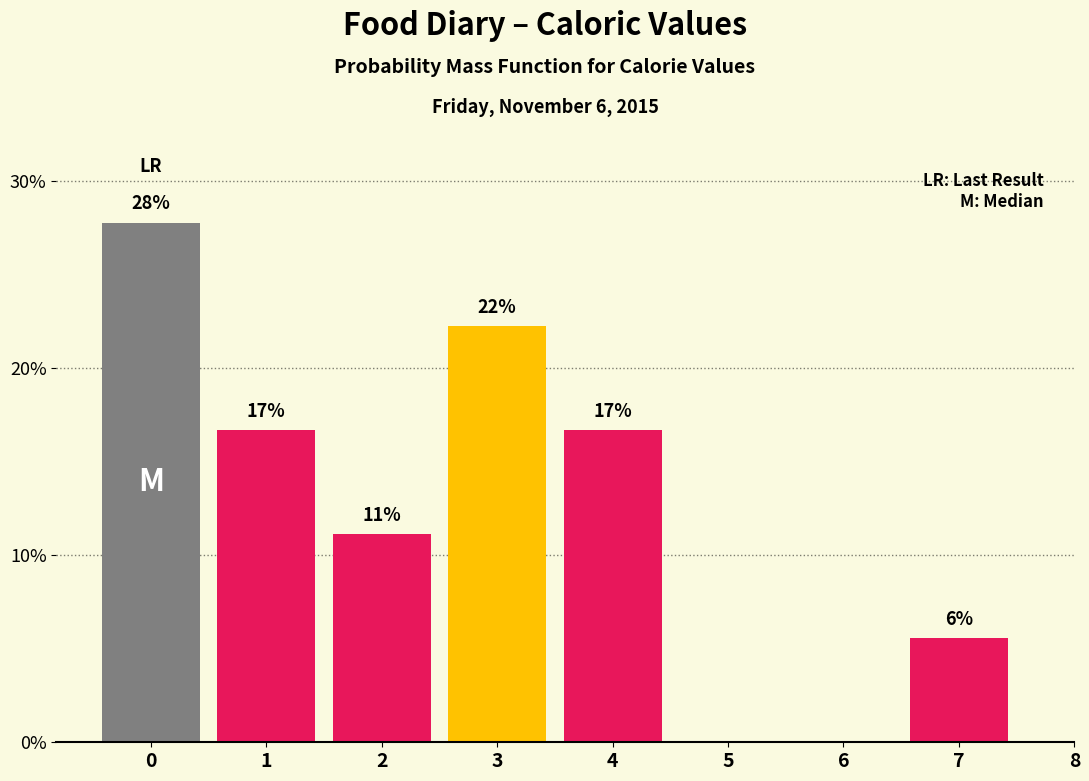

Are the bars horizontal?

No